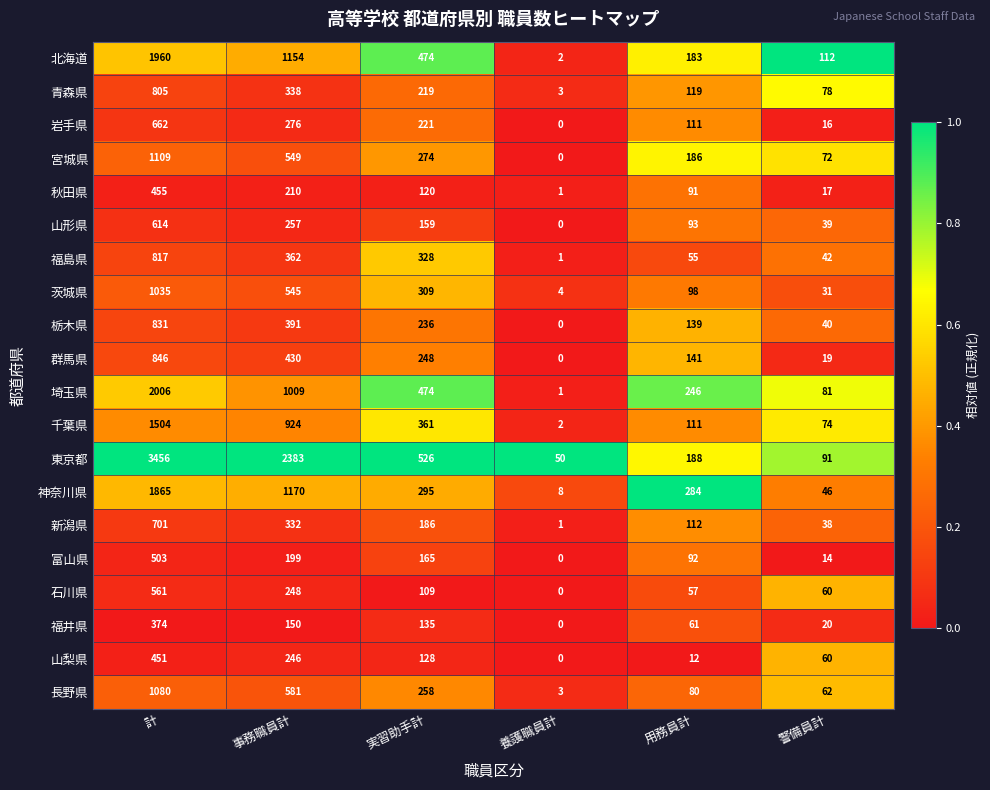

What is the difference between the highest and lowest values at 用務員計?

272